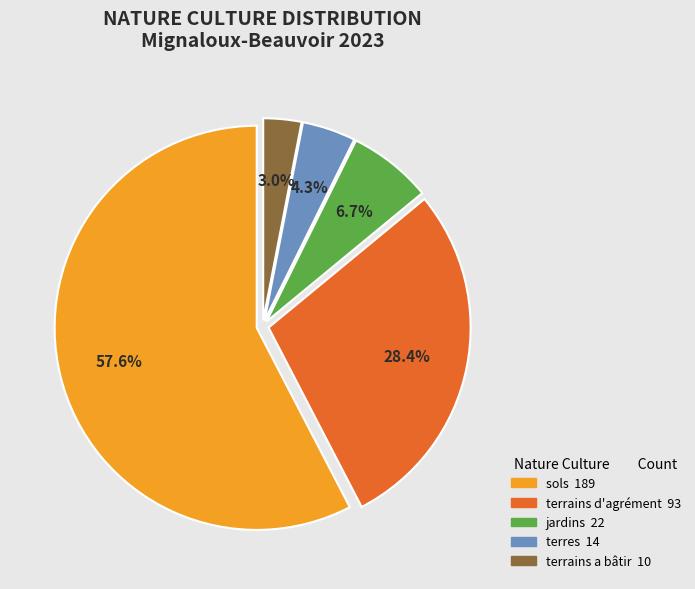

Combined, do sols and terrains a bâtir account for over 50%?

Yes